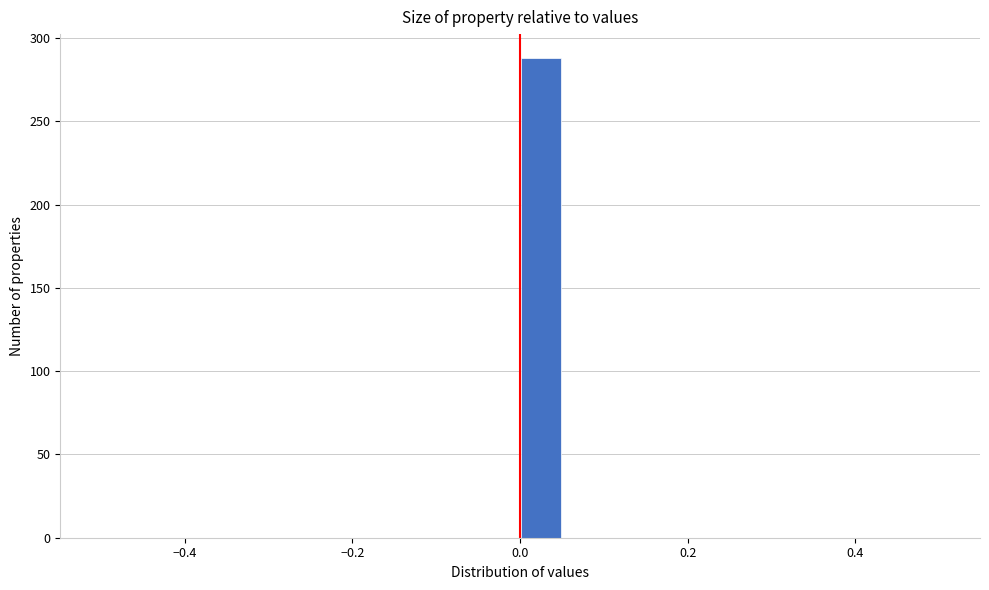

Around what value on the x-axis is the tallest bar? Give the approximate position of its centre, as read against the axis.

0.02